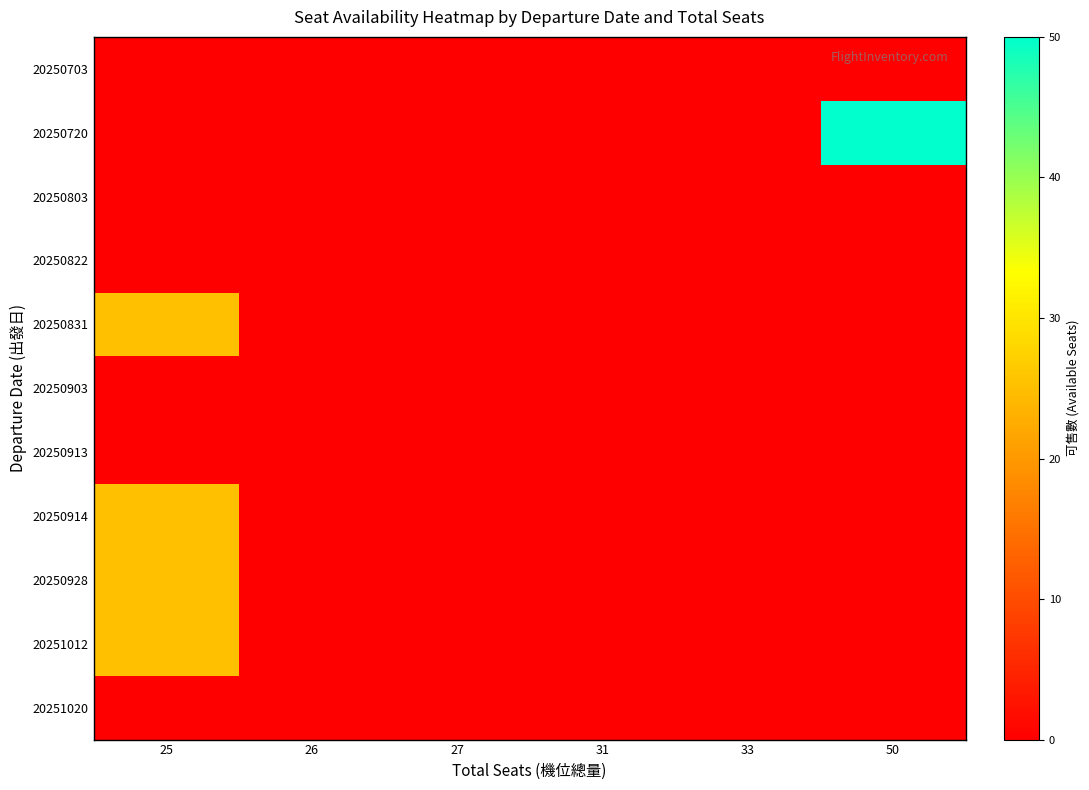

Reading left to right, extract all data points from this chart.

20250703: 25=0	26=0	27=0	31=0	33=0	50=0
20250720: 25=0	26=0	27=0	31=0	33=0	50=50
20250803: 25=0	26=0	27=0	31=0	33=0	50=0
20250822: 25=0	26=0	27=0	31=0	33=0	50=0
20250831: 25=25	26=0	27=0	31=0	33=0	50=0
20250903: 25=0	26=0	27=0	31=0	33=0	50=0
20250913: 25=0	26=0	27=0	31=0	33=0	50=0
20250914: 25=25	26=0	27=0	31=0	33=0	50=0
20250928: 25=25	26=0	27=0	31=0	33=0	50=0
20251012: 25=25	26=0	27=0	31=0	33=0	50=0
20251020: 25=0	26=0	27=0	31=0	33=0	50=0